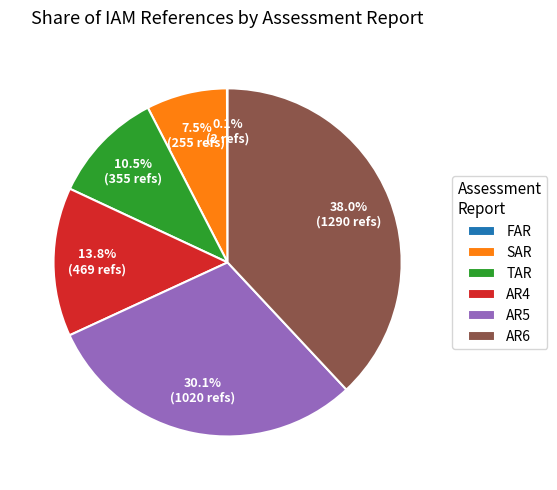

Which category has the biggest portion of the pie?

AR6